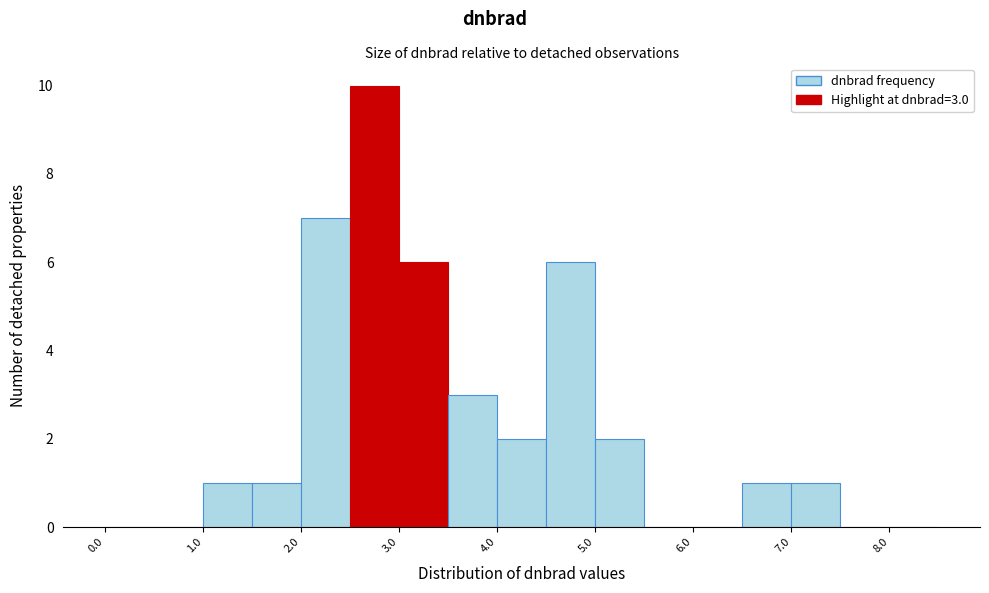

Over which range of the x-axis is the bar tallest?

2.5 to 3.0